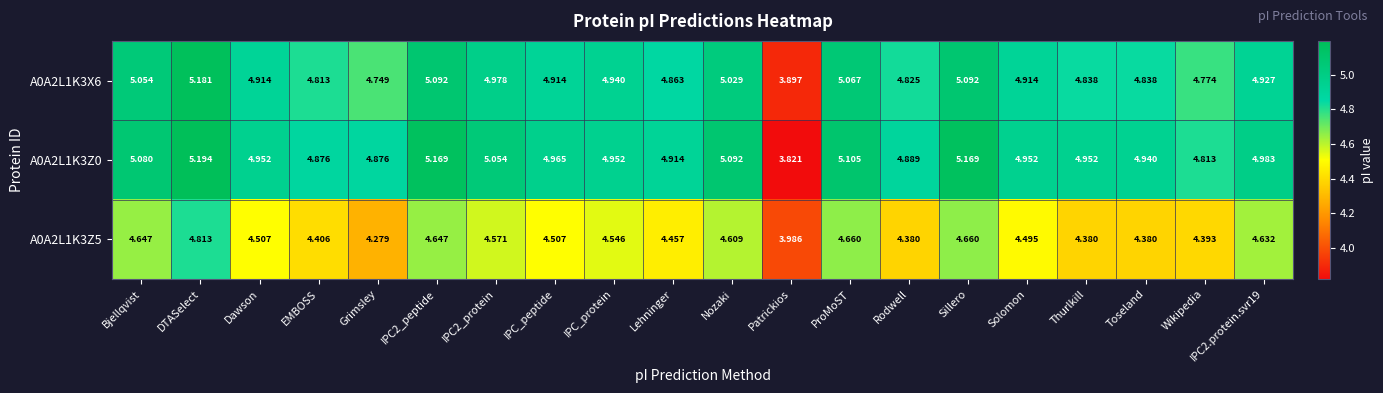

Is the value of A0A2L1K3X6 at IPC_protein greater than the value of A0A2L1K3Z5 at Bjellqvist?

Yes